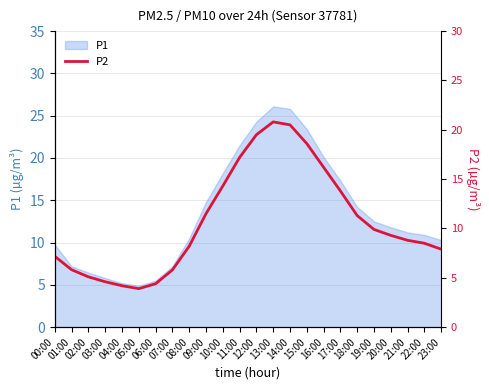

What is the label of the 23rd point from the right?

01:00